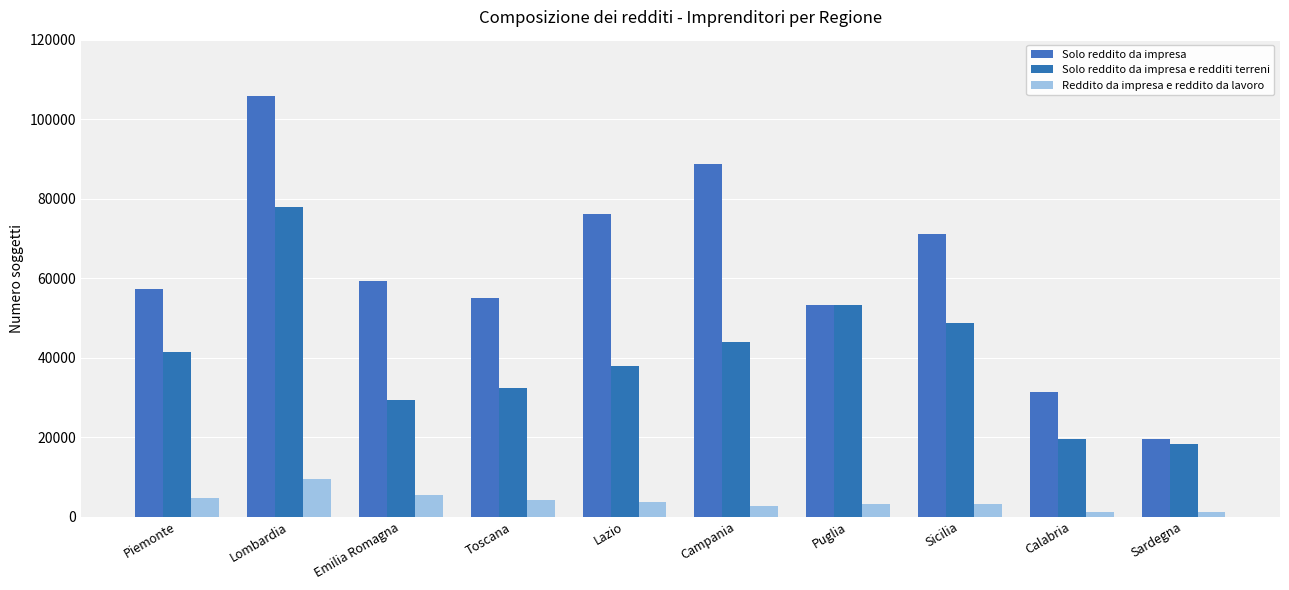

The Solo reddito da impresa e redditi terreni series shows 138452 at Lombardia. True or false?

False